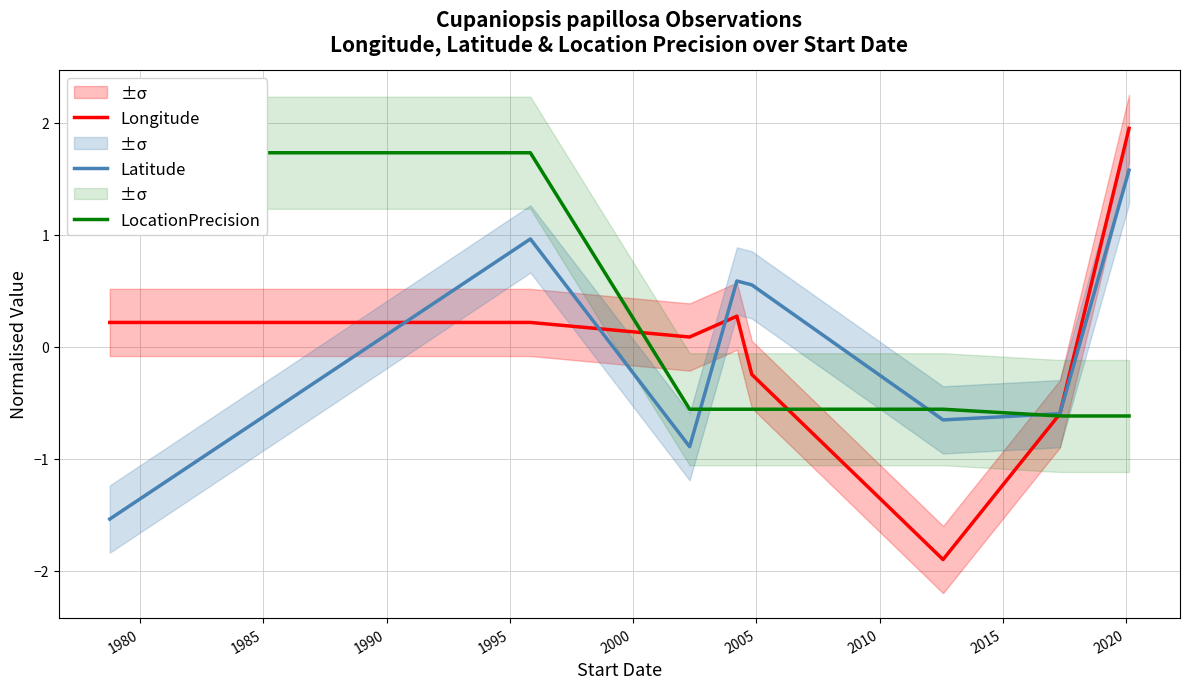

What is the maximum value for Latitude?

1.6